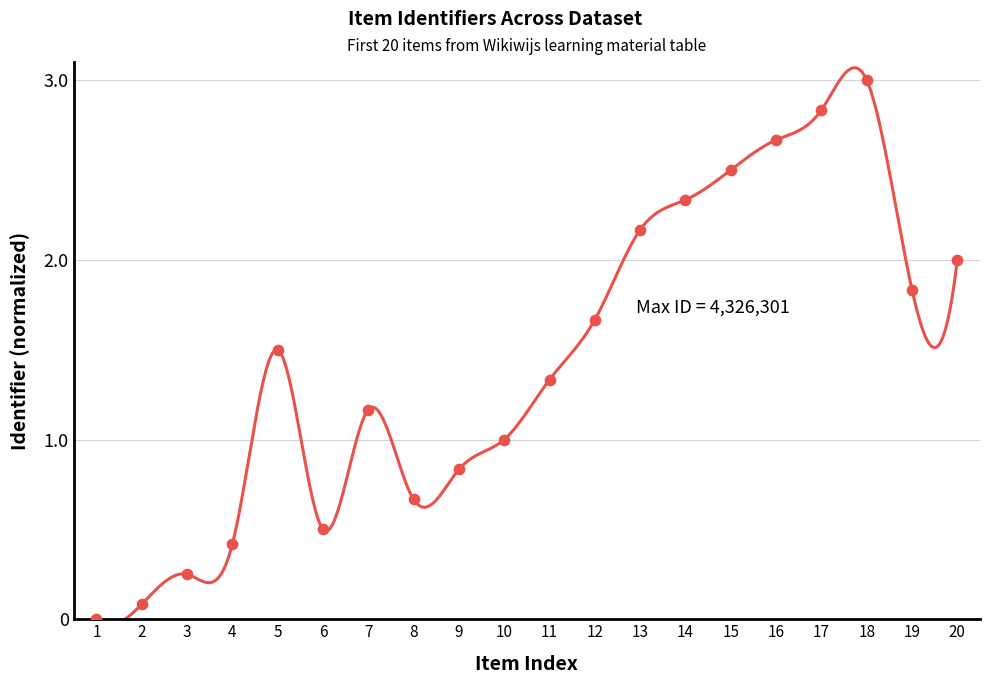

Approximately how many times larger is the value at 13 compared to 17?

0.8